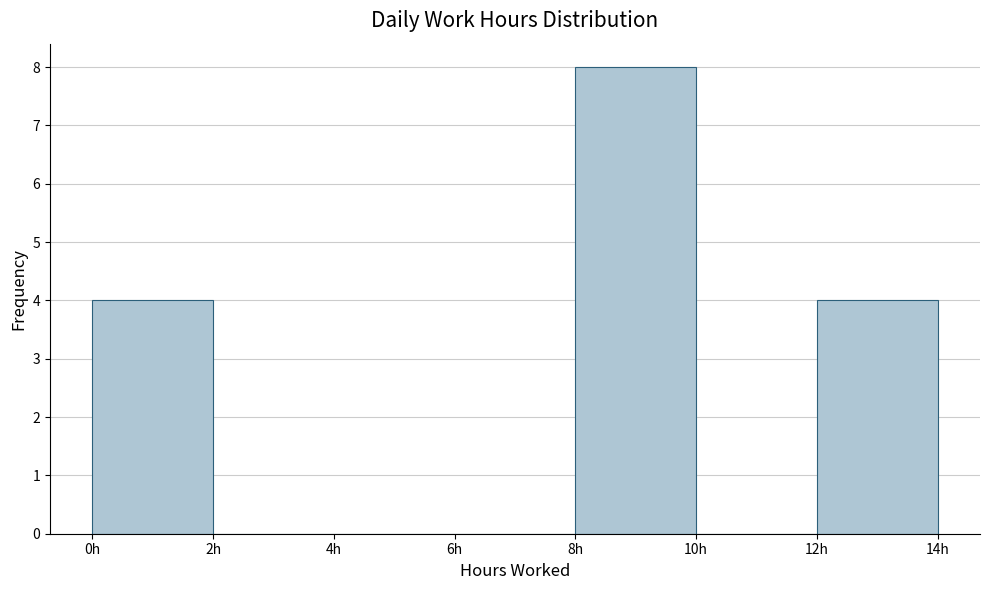

Reading left to right, list every bar in this chart as the range it spans on the x-axis followed by its height. The values are not printed on the chart, so give them approximately, as read against the axis.

0 to 2: 4
2 to 4: 0
4 to 6: 0
6 to 8: 0
8 to 10: 8
10 to 12: 0
12 to 14: 4